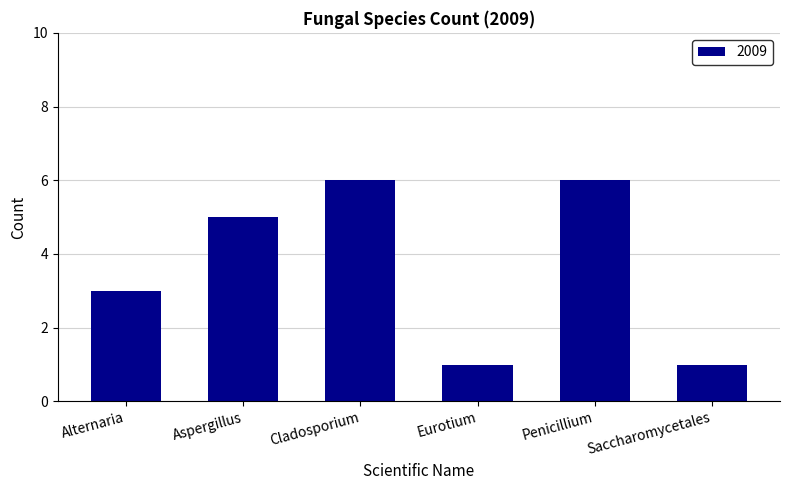

Where is the data nearest to the value 3?

Alternaria